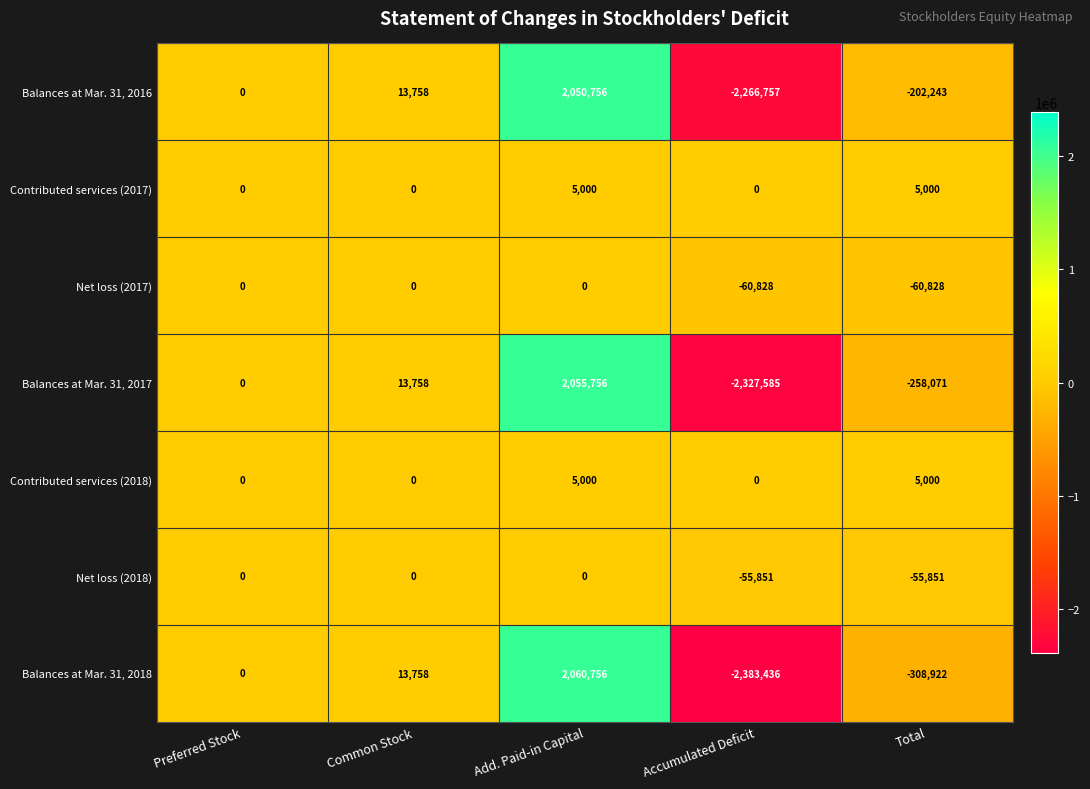

At which category is the sum across all series the highest?

Add. Paid-in Capital